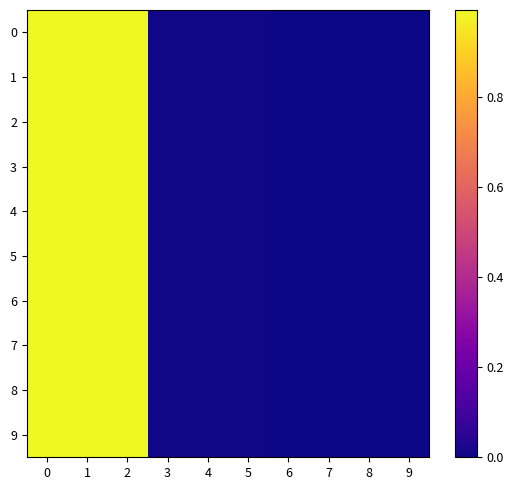

Reading right to left, list all the values displayed in this chart.

0: 9=0.0	8=0.0	7=0.0	6=0.0	5=0.0	4=0.0	3=0.0	2=1.0	1=1.0	0=1.0
1: 9=0.0	8=0.0	7=0.0	6=0.0	5=0.0	4=0.0	3=0.0	2=1.0	1=1.0	0=1.0
2: 9=0.0	8=0.0	7=0.0	6=0.0	5=0.0	4=0.0	3=0.0	2=1.0	1=1.0	0=1.0
3: 9=0.0	8=0.0	7=0.0	6=0.0	5=0.0	4=0.0	3=0.0	2=1.0	1=1.0	0=1.0
4: 9=0.0	8=0.0	7=0.0	6=0.0	5=0.0	4=0.0	3=0.0	2=1.0	1=1.0	0=1.0
5: 9=0.0	8=0.0	7=0.0	6=0.0	5=0.0	4=0.0	3=0.0	2=1.0	1=1.0	0=1.0
6: 9=0.0	8=0.0	7=0.0	6=0.0	5=0.0	4=0.0	3=0.0	2=1.0	1=1.0	0=1.0
7: 9=0.0	8=0.0	7=0.0	6=0.0	5=0.0	4=0.0	3=0.0	2=1.0	1=1.0	0=1.0
8: 9=0.0	8=0.0	7=0.0	6=0.0	5=0.0	4=0.0	3=0.0	2=1.0	1=1.0	0=1.0
9: 9=0.0	8=0.0	7=0.0	6=0.0	5=0.0	4=0.0	3=0.0	2=1.0	1=1.0	0=1.0